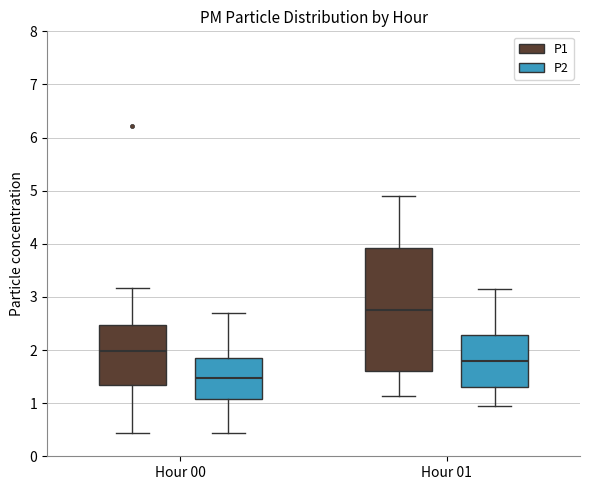

Reading left to right, read every box against the y-axis: the position of its median line, the range the box covers, and the ends of its whiskers. The values are not printed on the chart, so give them approximately, as read against the axis.

Hour 00 (P1): median 2.0, box 1.4 to 2.5, whiskers 0.4 to 3.2
Hour 00 (P2): median 1.5, box 1.1 to 1.9, whiskers 0.4 to 2.7
Hour 01 (P1): median 2.8, box 1.6 to 3.9, whiskers 1.1 to 4.9
Hour 01 (P2): median 1.8, box 1.3 to 2.3, whiskers 1.0 to 3.2